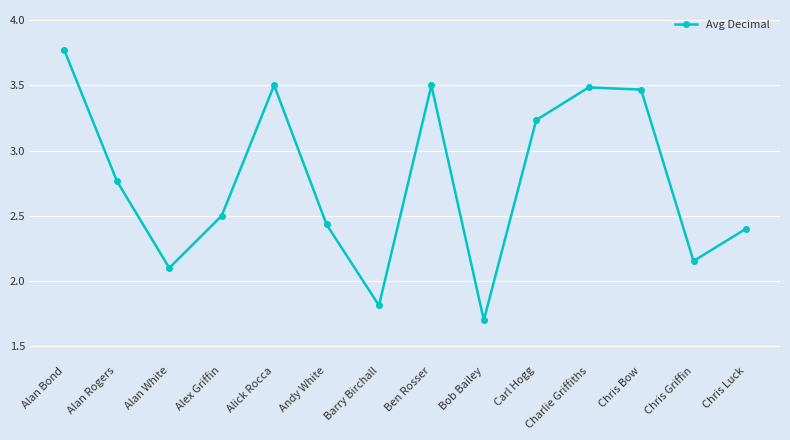

Between Chris Griffin and Ben Rosser, which is larger?

Ben Rosser